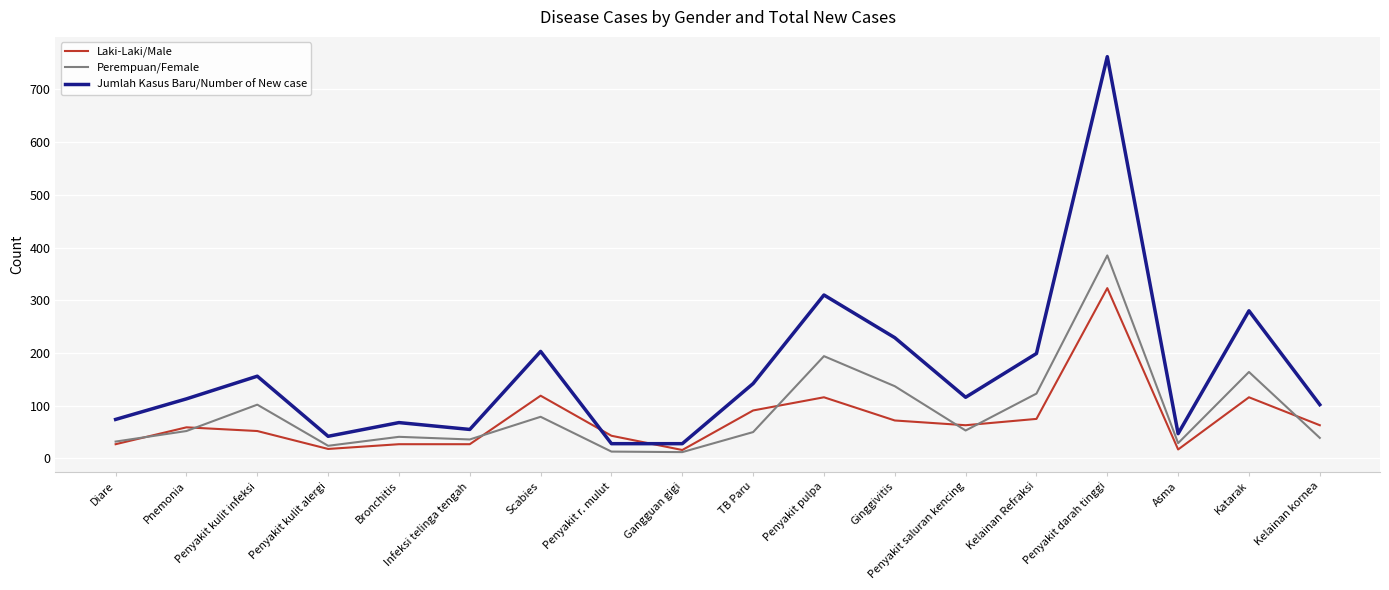

At which category does Jumlah Kasus Baru/Number of New case reach its first local peak?

Penyakit kulit infeksi